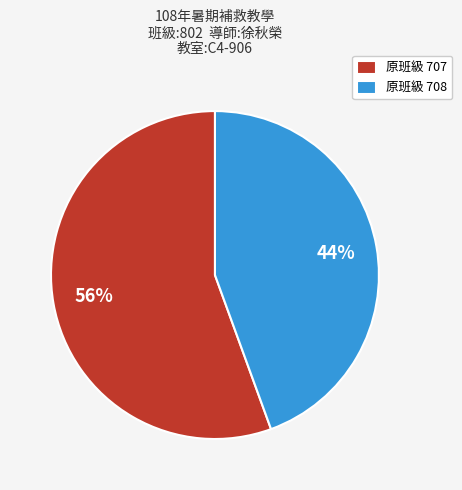

Is the sum of 原班級 707 and 原班級 708 greater than half?

Yes